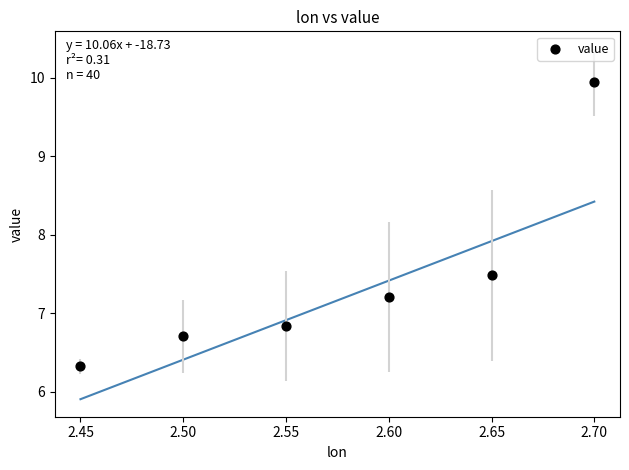

What Y value in the scatter plot is closest to 8?

7.5